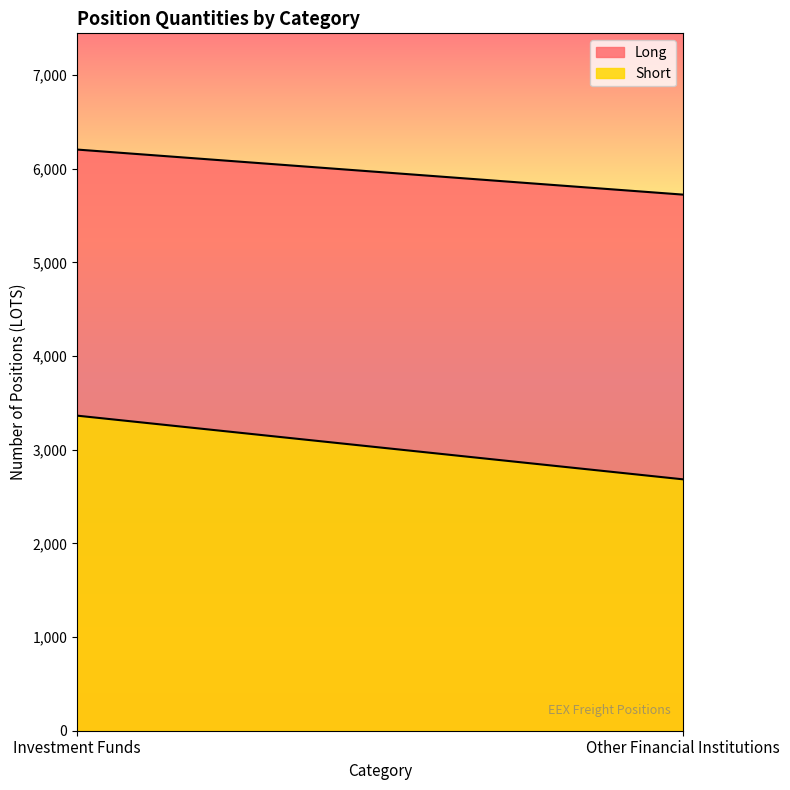

Is it true that Long equals 6203.8 at Investment Funds?

True